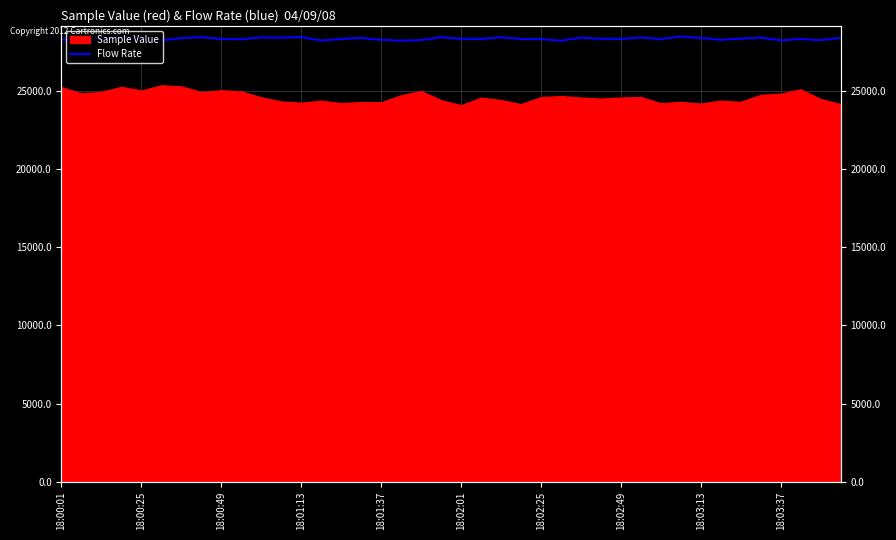

What is the greatest value displayed?

28452.0